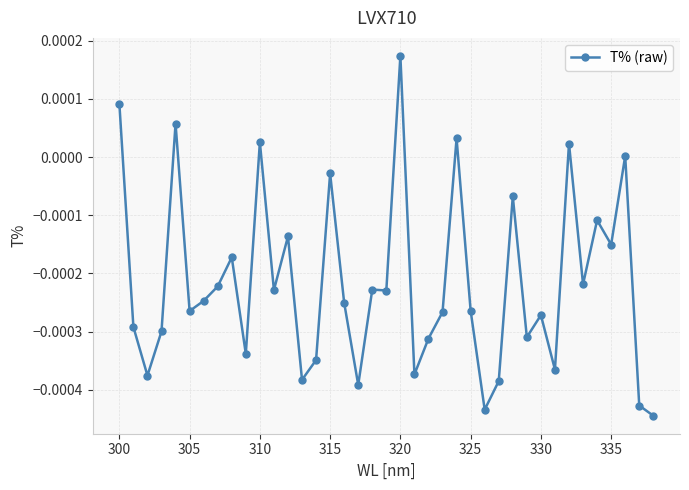

True or false: there are more than 2 points higher than both neighbors.

True